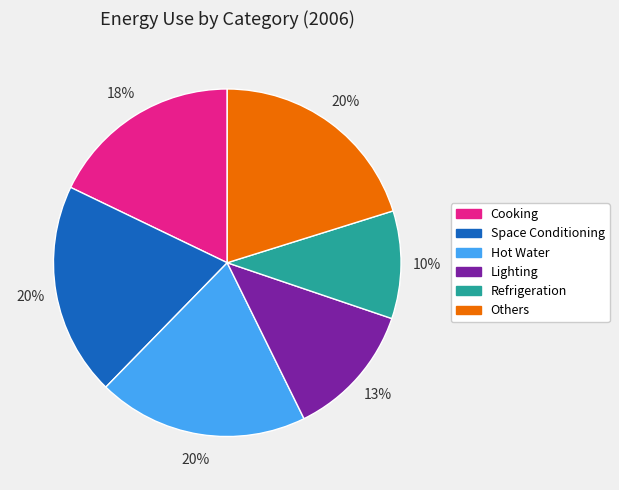

Is the sum of Lighting and Cooking greater than half?

No